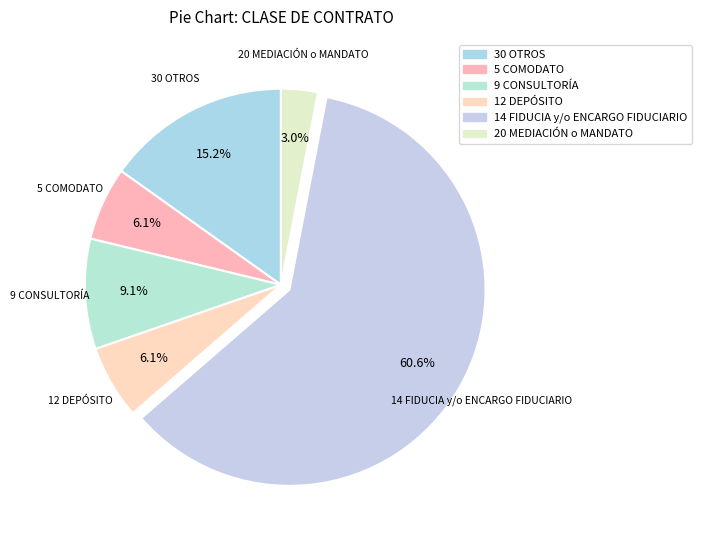

What is the largest slice in the pie chart?

14 FIDUCIA y/o ENCARGO FIDUCIARIO